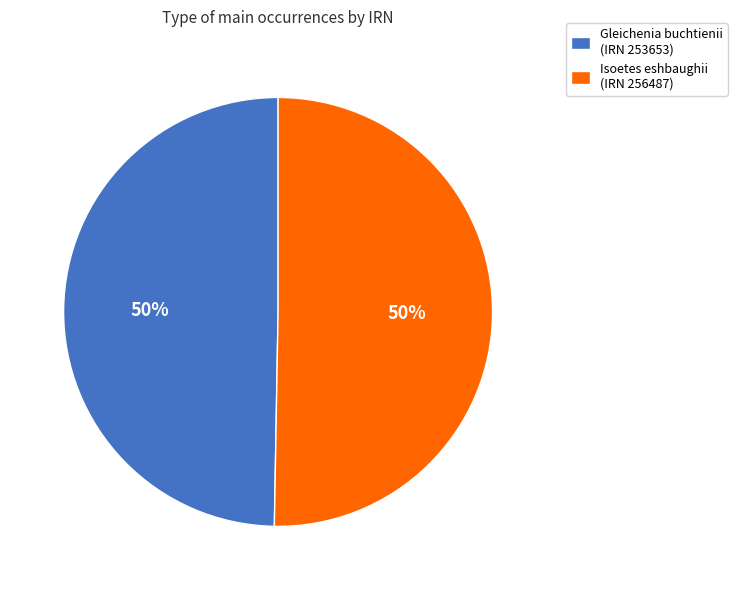

The Gleichenia buchtienii (IRN 253653) slice represents 35% of the pie. True or false?

False